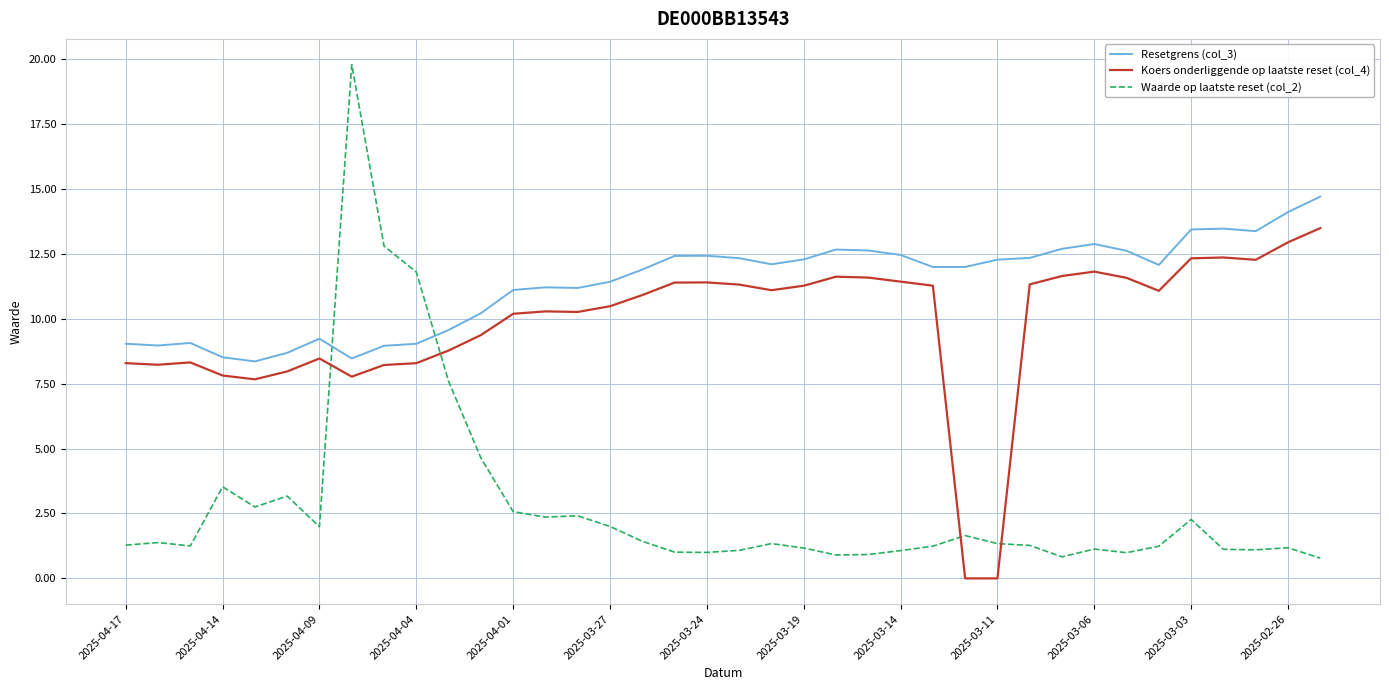

What is the difference between the maximum and minimum values in the Resetgrens (col_3) series?

6.3